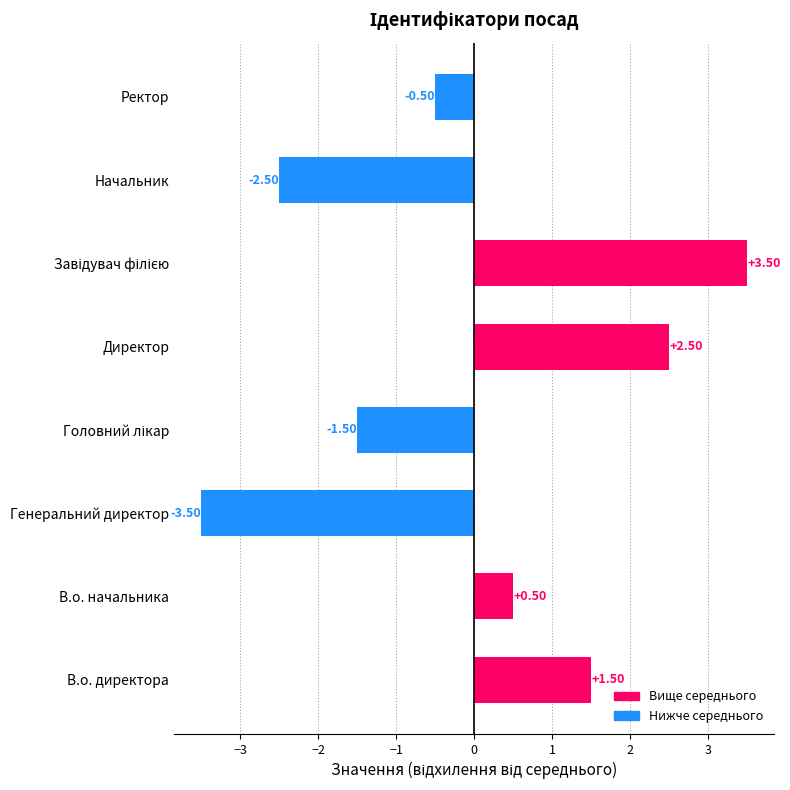

Does the chart contain any negative values?

Yes